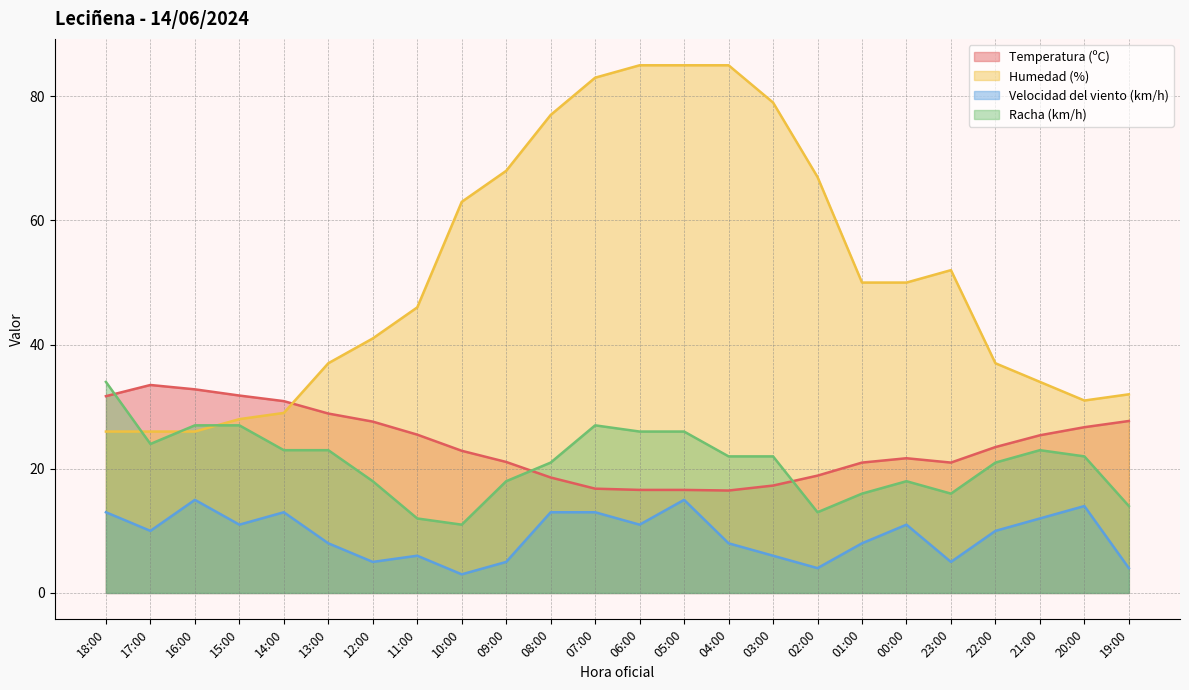

True or false: Velocidad del viento (km/h) has more than 2 interior local peaks.

True